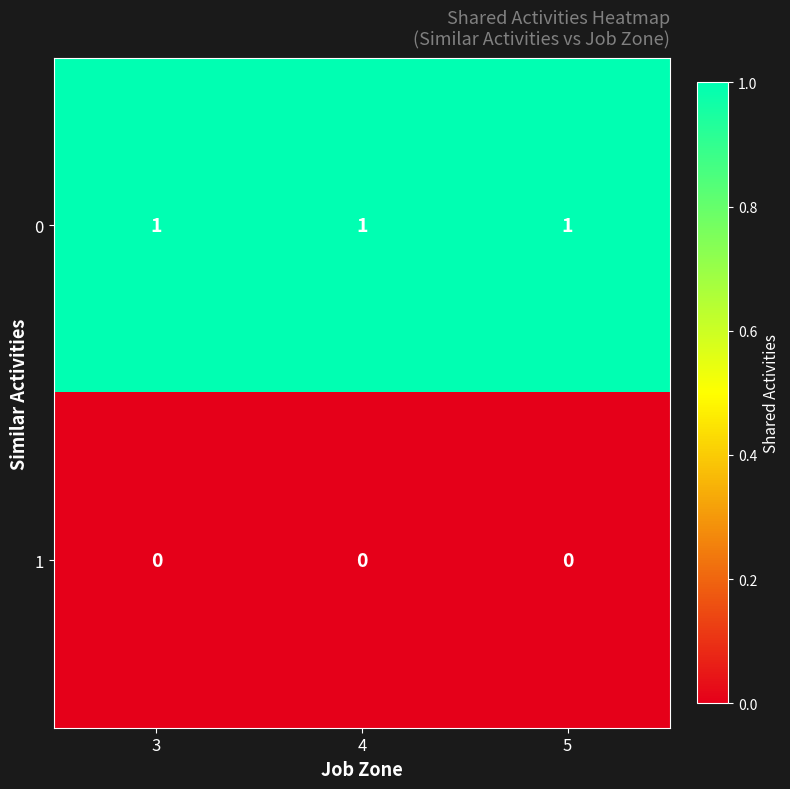

What is the greatest value displayed?

1